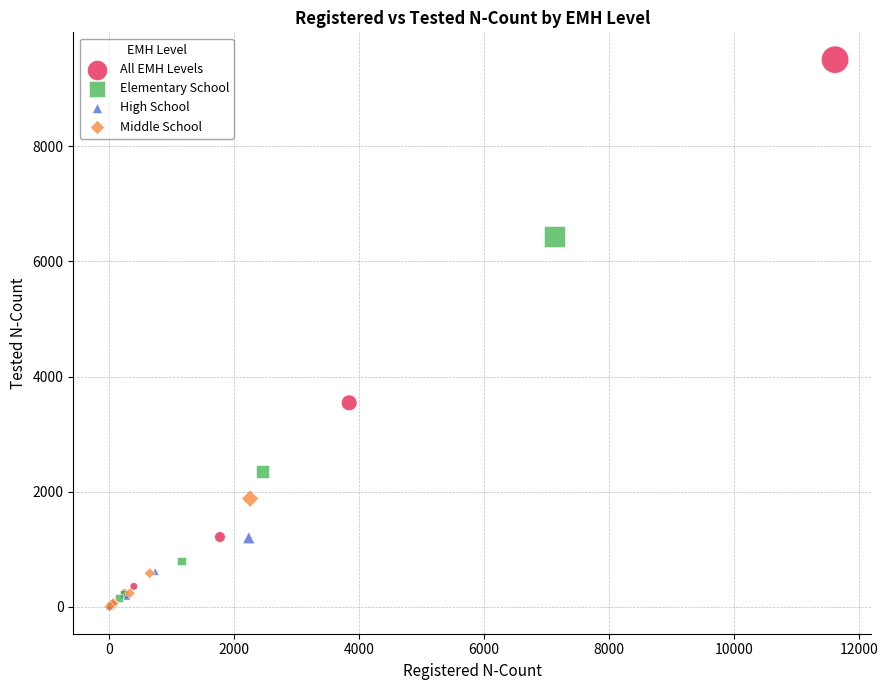

Which series has the widest spread of Y values?

All EMH Levels